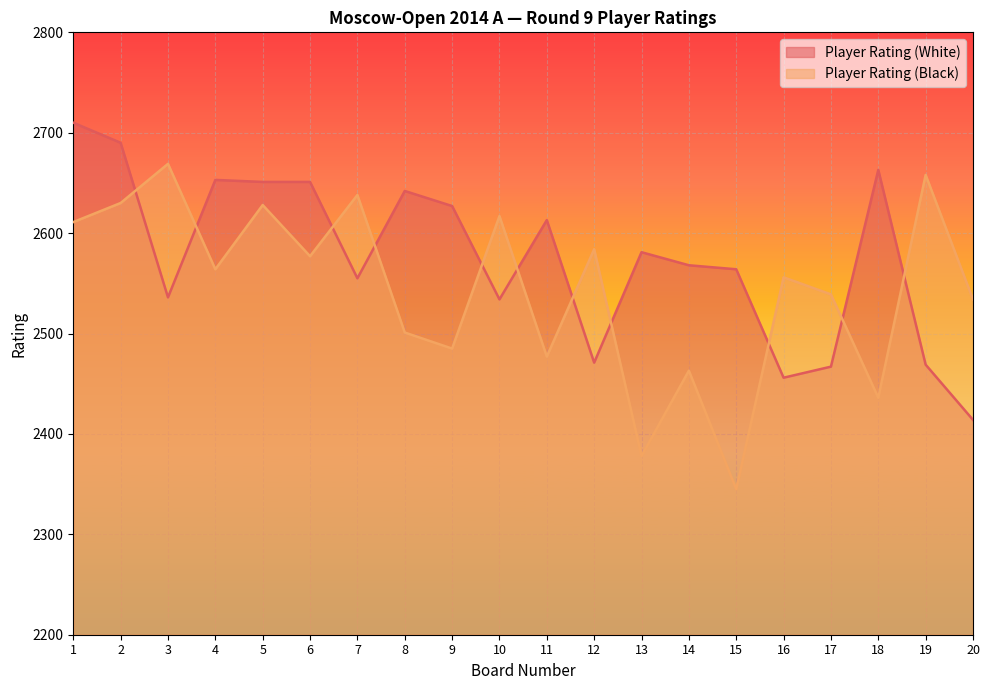

Where is Player Rating (Black) nearest to the value 2507?

8